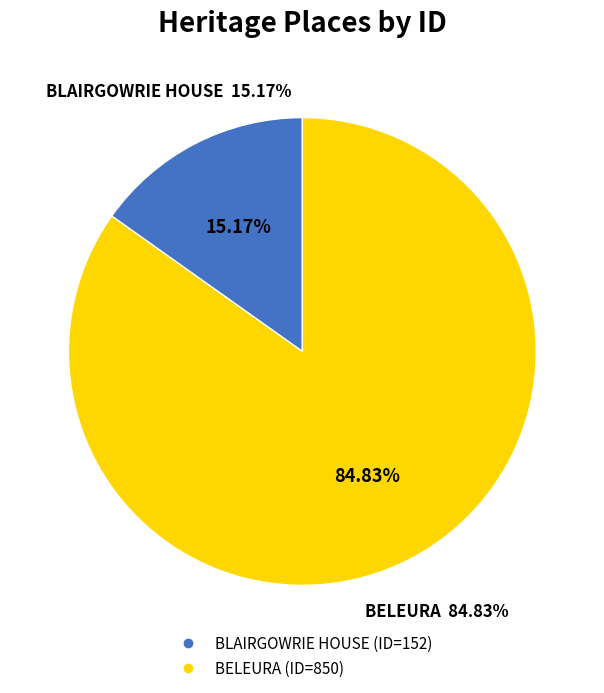

To the nearest percent, what is the difference between the BLAIRGOWRIE HOUSE and BELEURA slice percentages?

70%